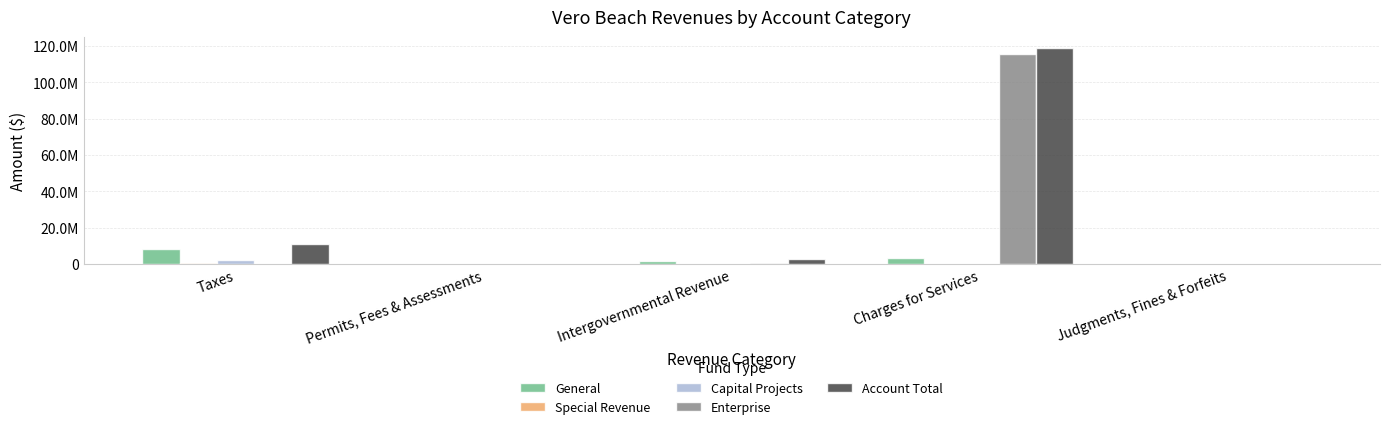

Between Taxes and Intergovernmental Revenue, which series saw the biggest shift?

Account Total